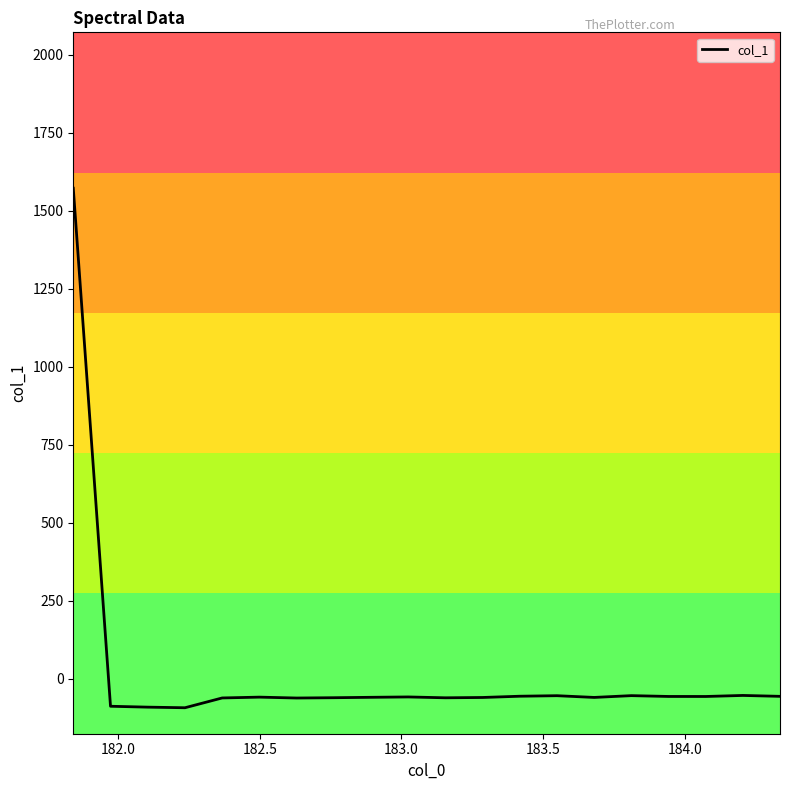

What is the maximum value shown in the chart?

1571.8